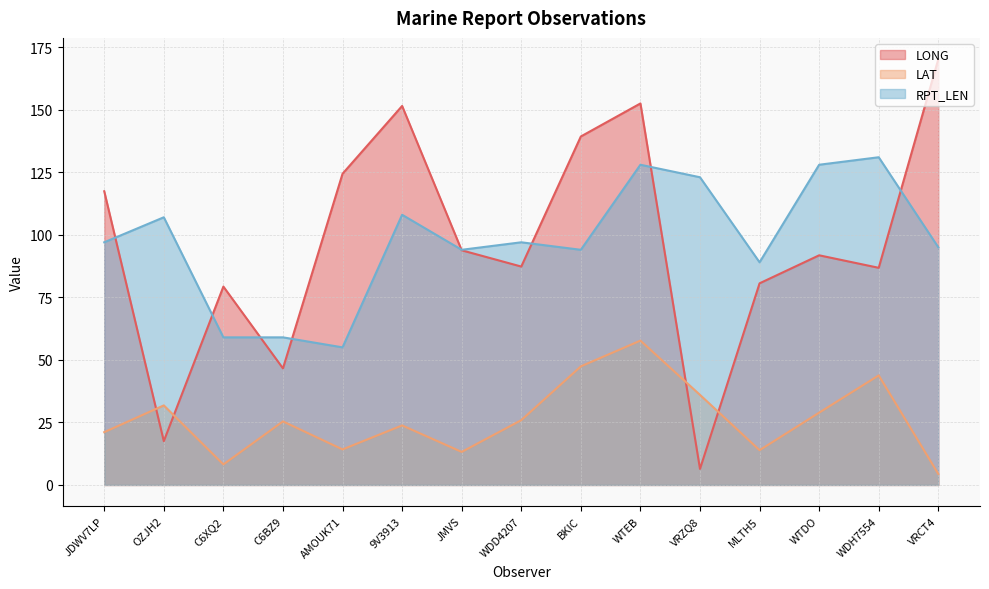

How many values in the LONG series exceed 91?

8